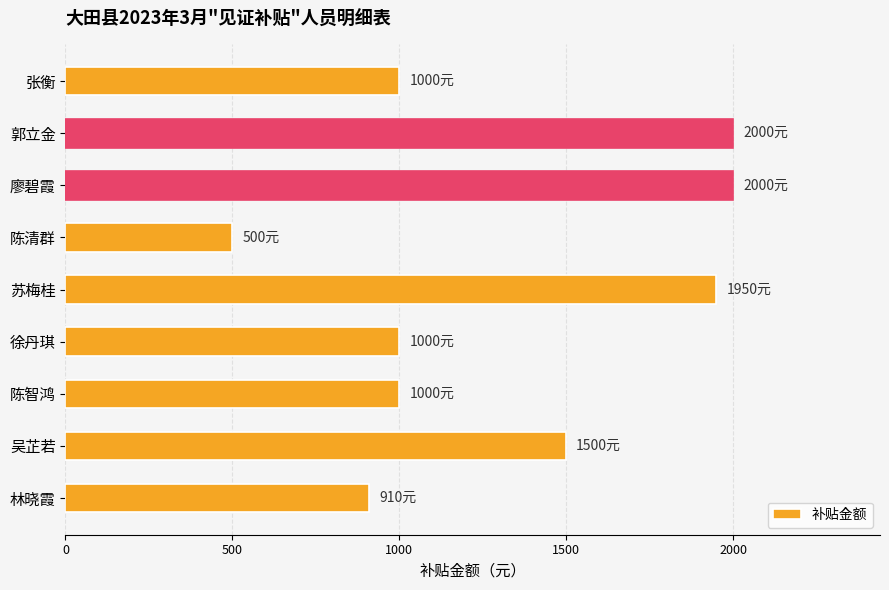

What is the minimum value shown in the chart?

500